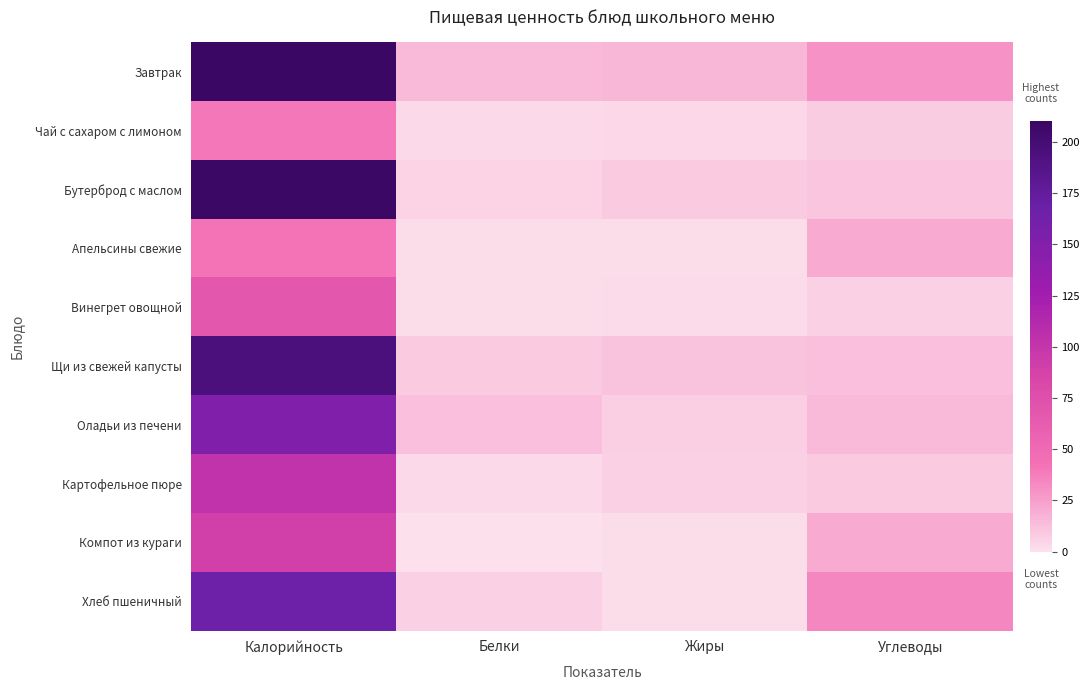

Where does the Апельсины свежие series first go above 21?

Калорийность